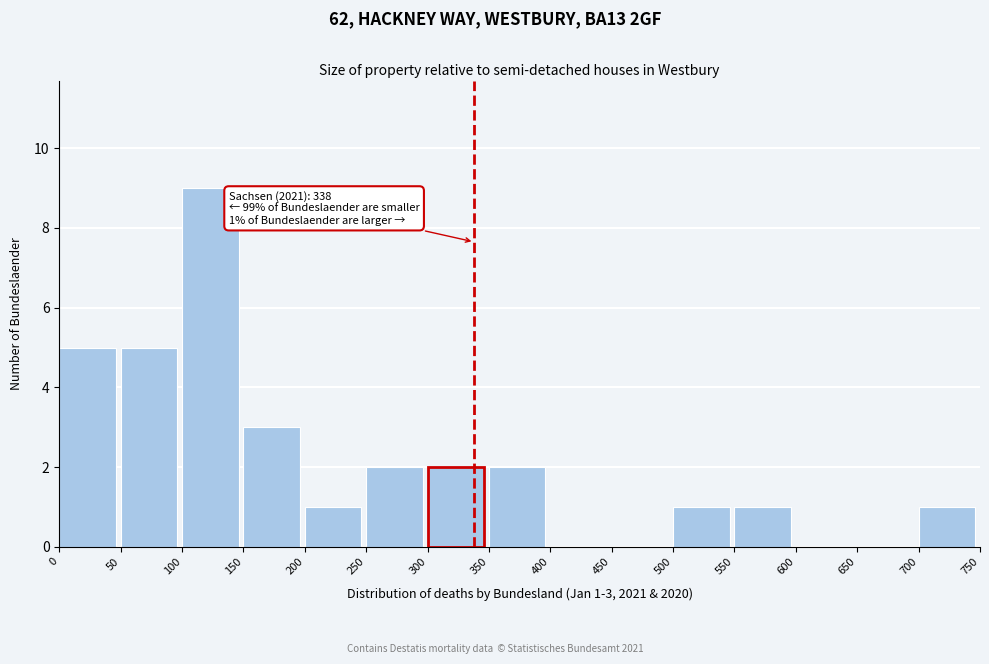

Which range on the x-axis has the tallest bar?

100 to 150